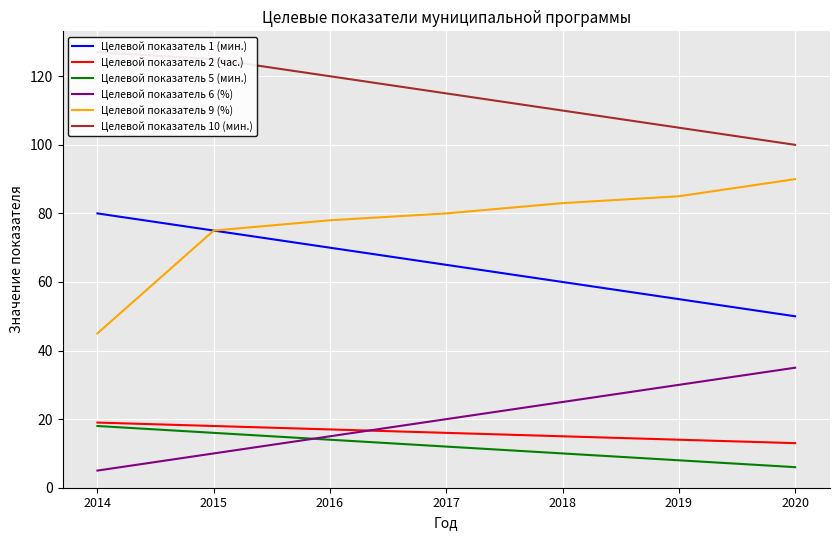

At which category does the chart reach its minimum across all series?

2014